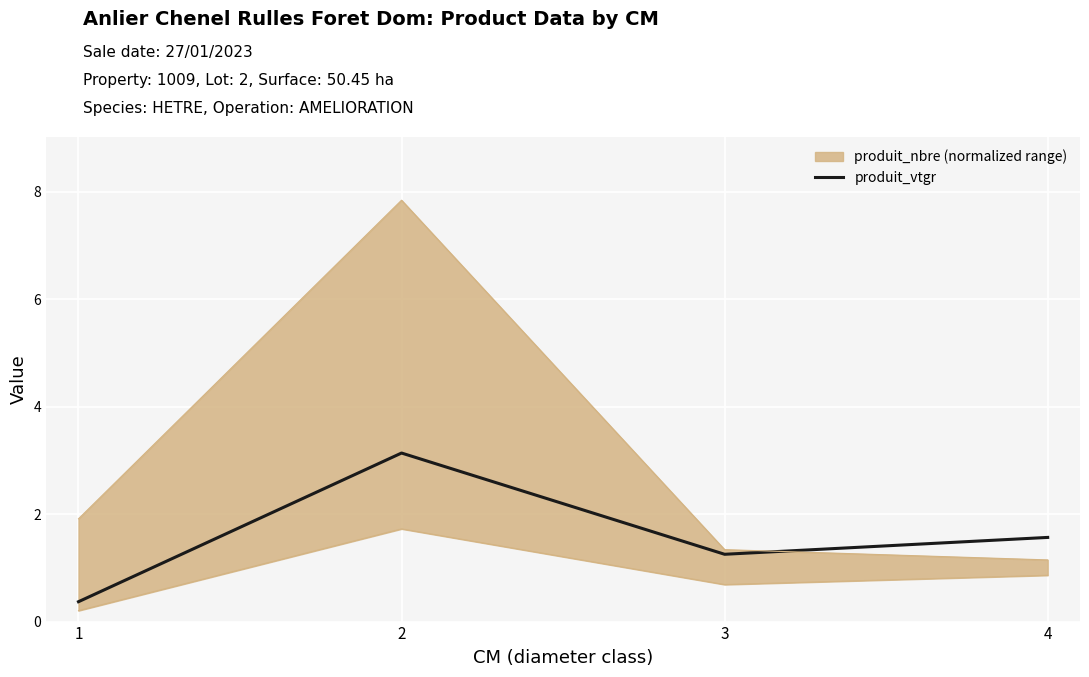

Approximately how many times larger is the value at 2 compared to 4?

2.0